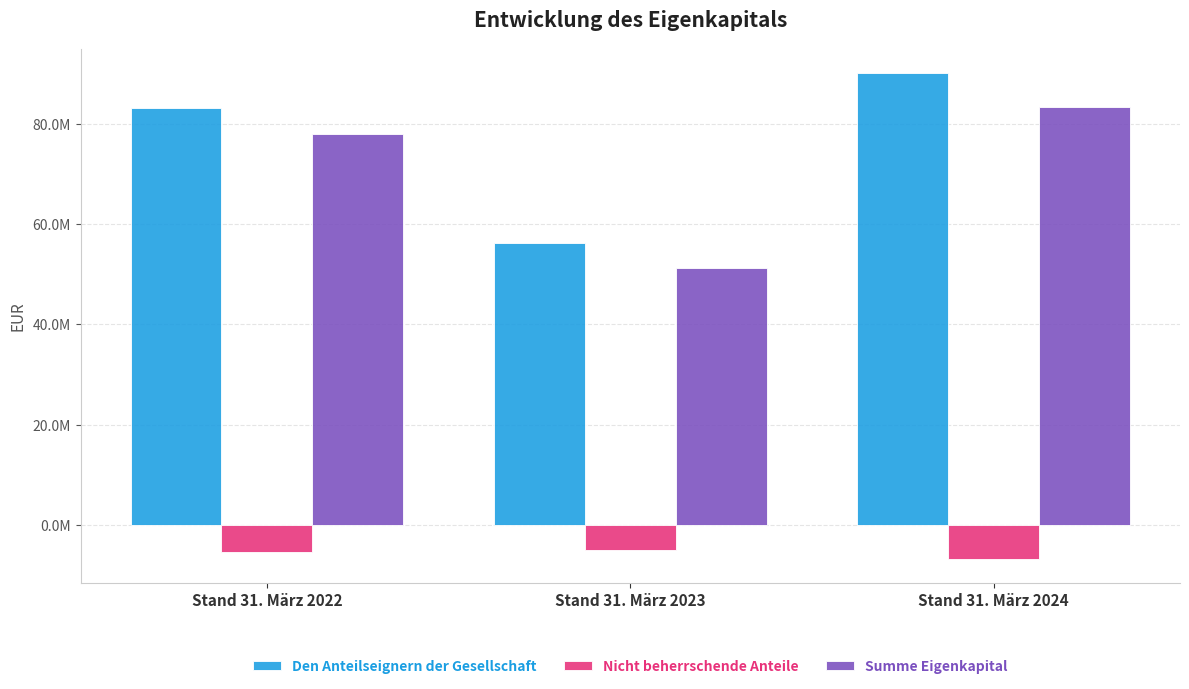

At which label does Nicht beherrschende Anteile first exceed -5294405?

Stand 31. März 2023